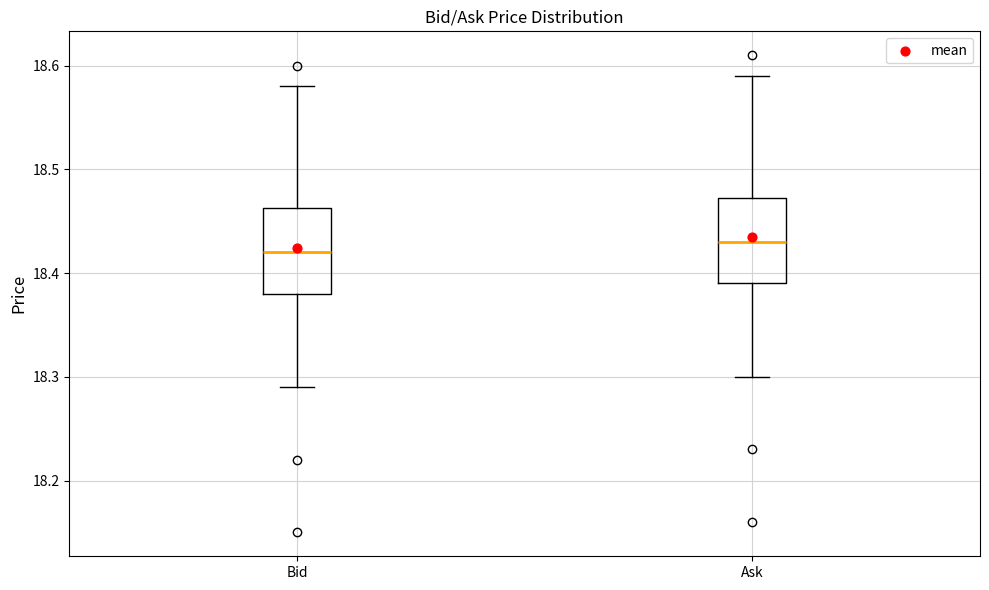

Reading left to right, transcribe this box plot: for each box, give where its median line is, the range the box spans, and where its two whiskers end, as read against the y-axis. The values are not printed on the chart, so give them approximately, as read against the axis.

Bid: median 18.42, box 18.38 to 18.46, whiskers 18.29 to 18.58
Ask: median 18.43, box 18.39 to 18.47, whiskers 18.30 to 18.59